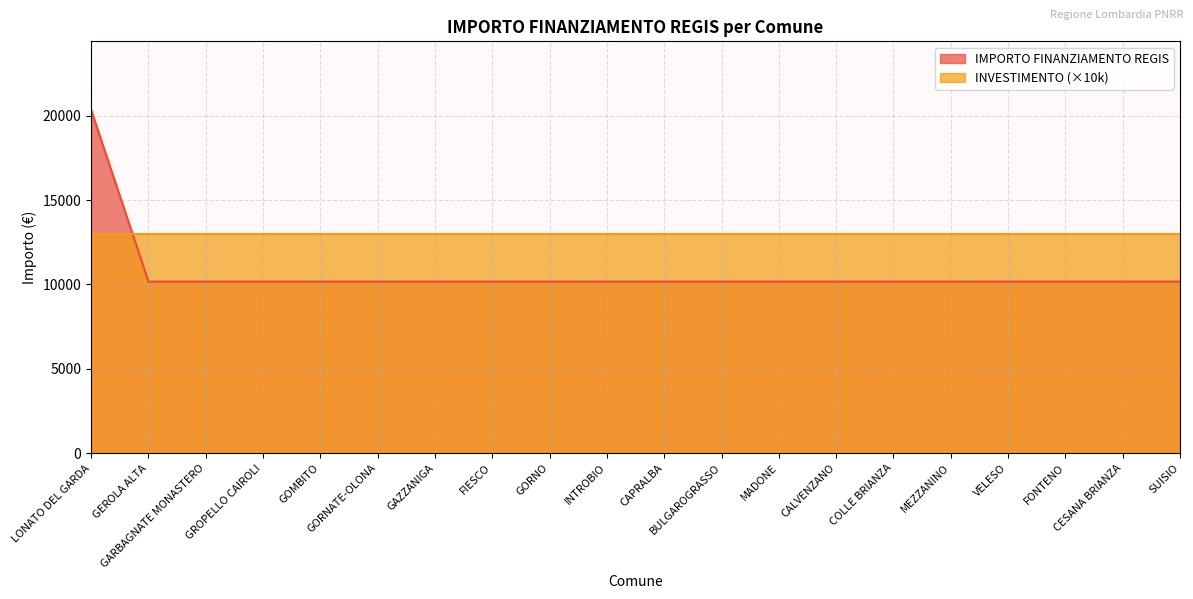

How many lines are shown in the chart?

2